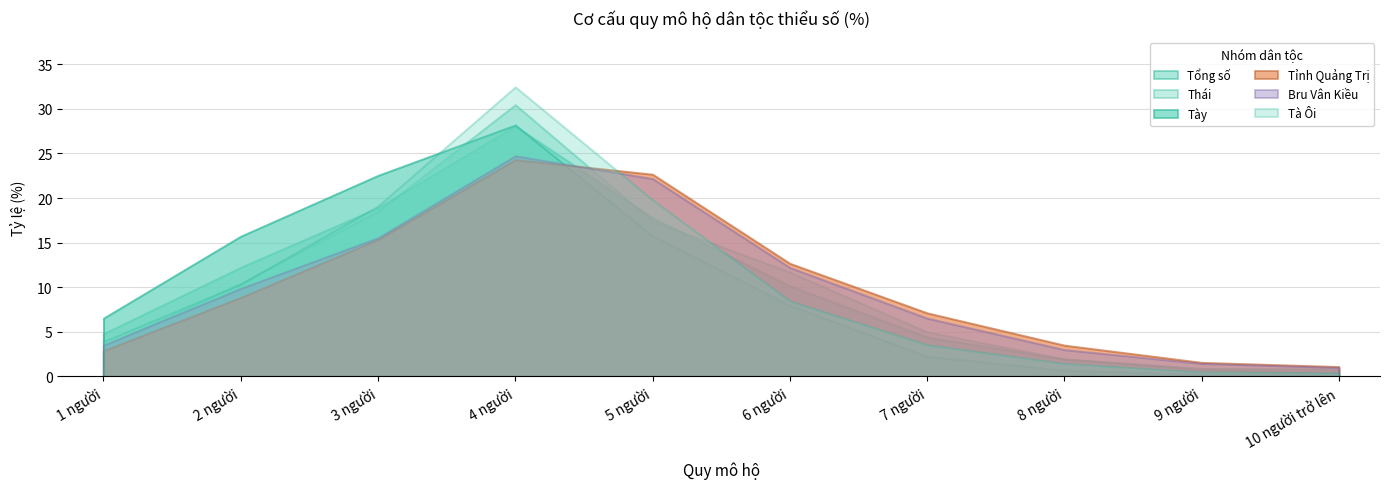

How many data points in Bru Vân Kiều are above 9?

5